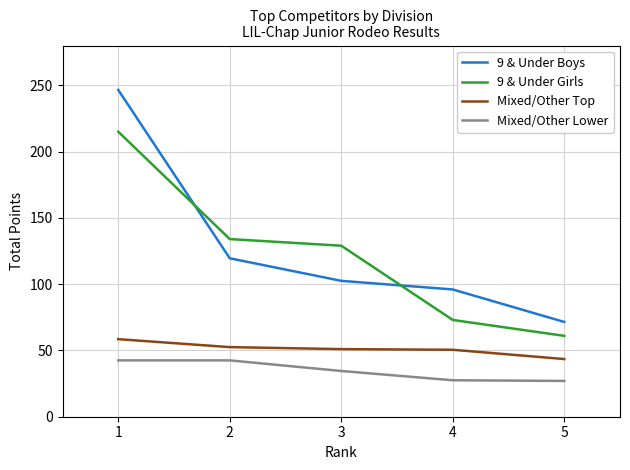

Does the chart display data point markers on the line(s)?

No